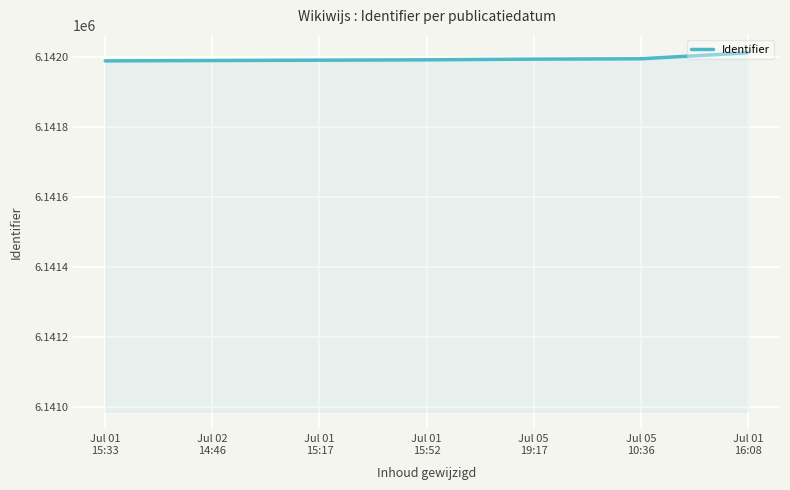

What is the difference between the maximum and minimum values?

23